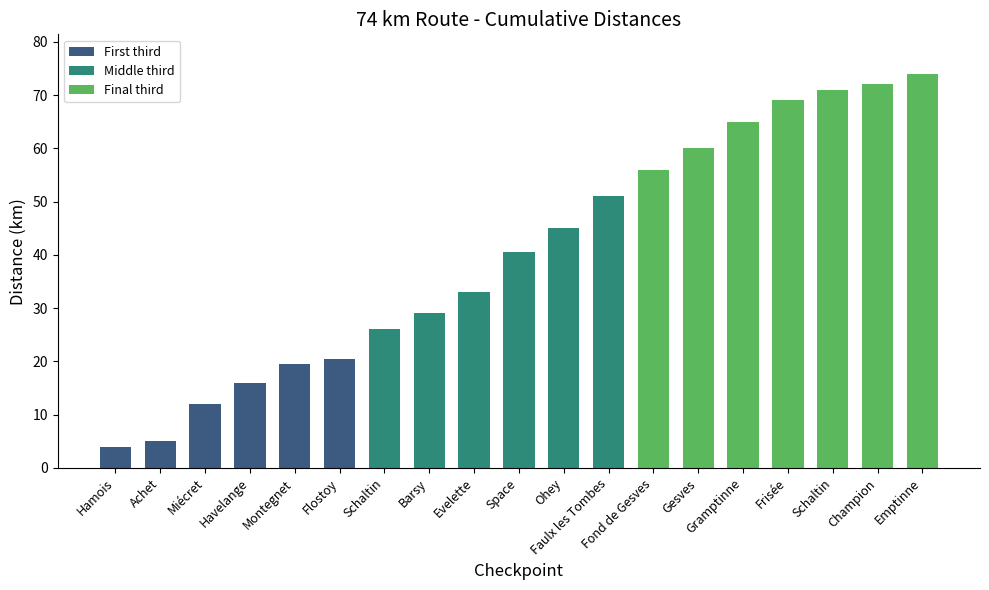

What is the greatest value displayed?

74.0